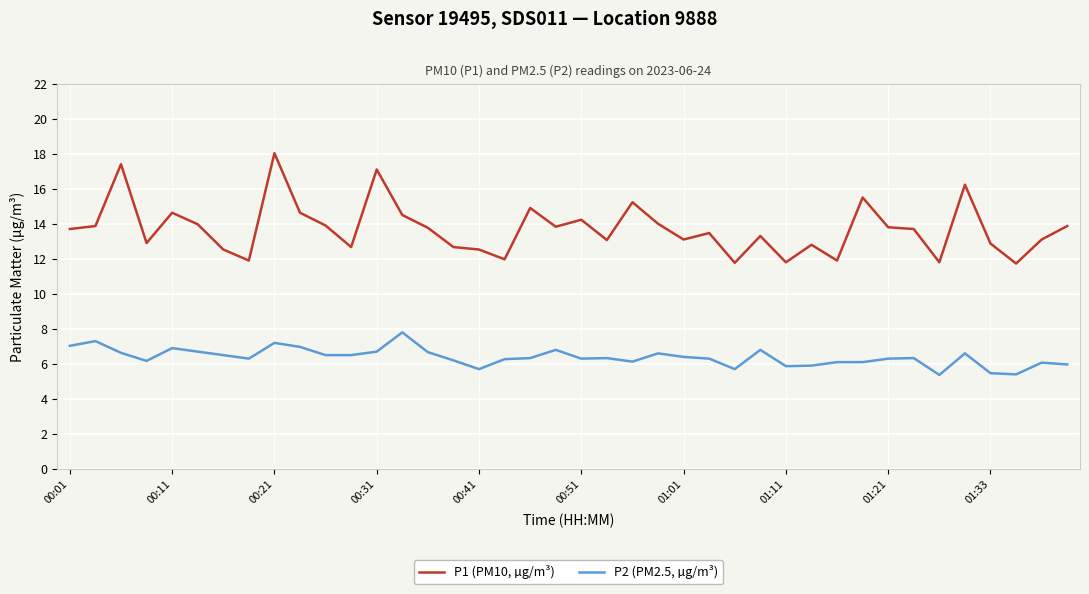

True or false: P2 (PM2.5, µg/m³) and P1 (PM10, µg/m³) cross at least once.

False